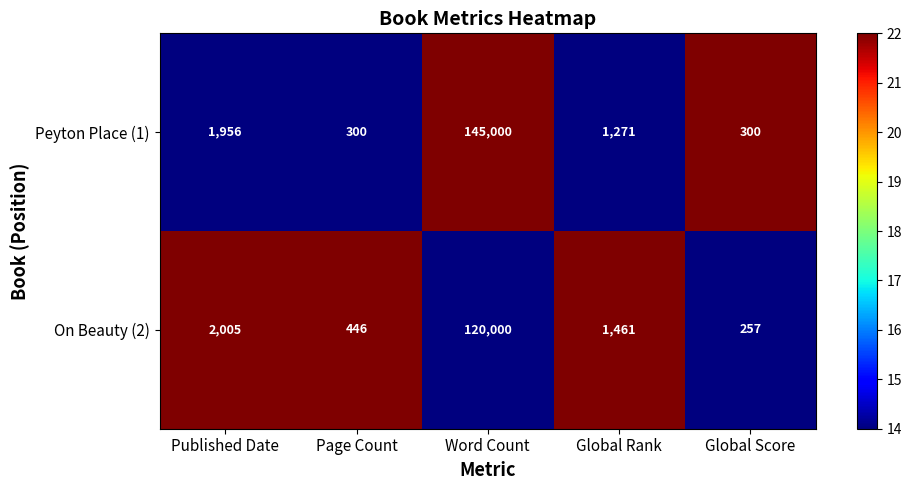

The value of Peyton Place (1) at Page Count is 300. True or false?

True